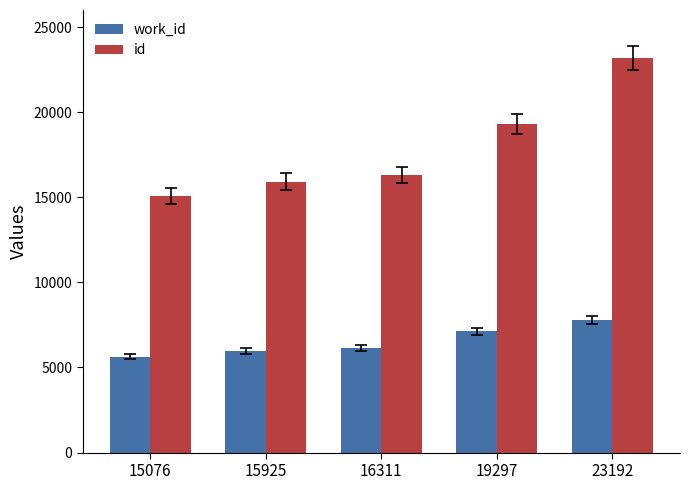

What is the value of the work_id bar at the 2nd from the left?

5990